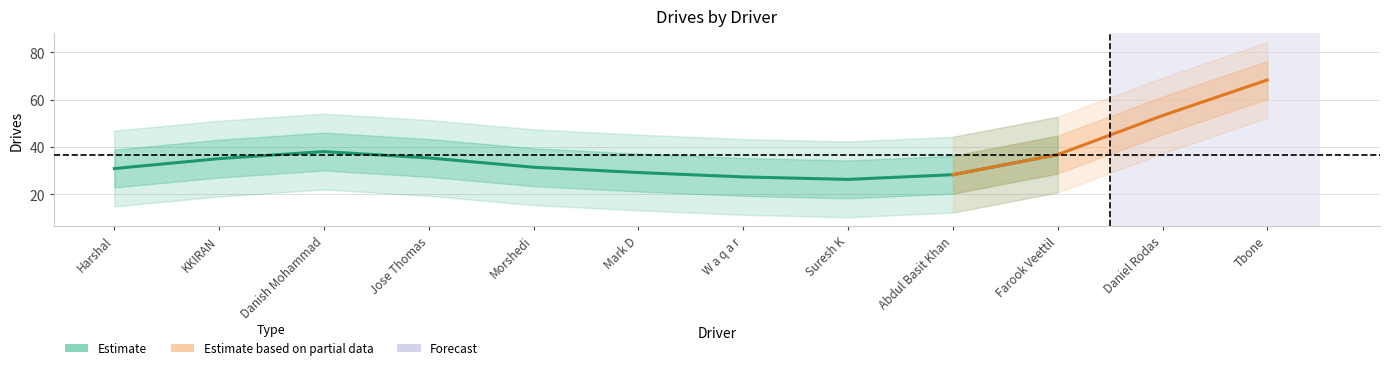

Where is the data nearest to the value 53?

Daniel Rodas